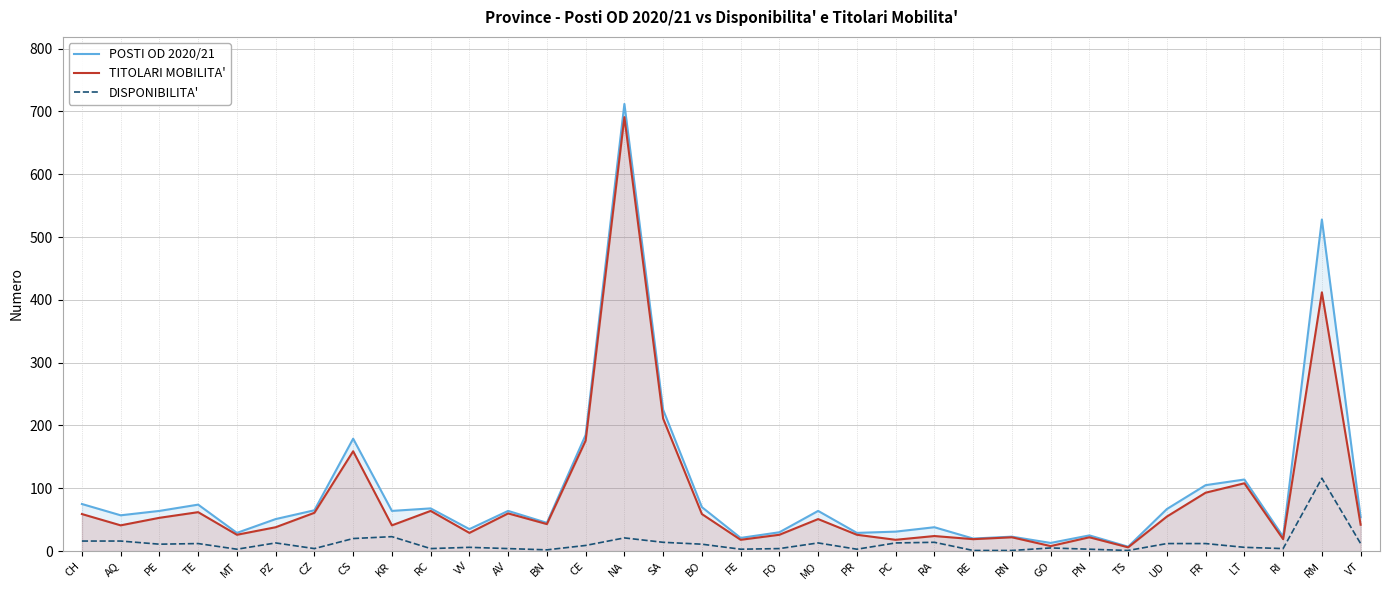

How many categories are shown in the chart?

34